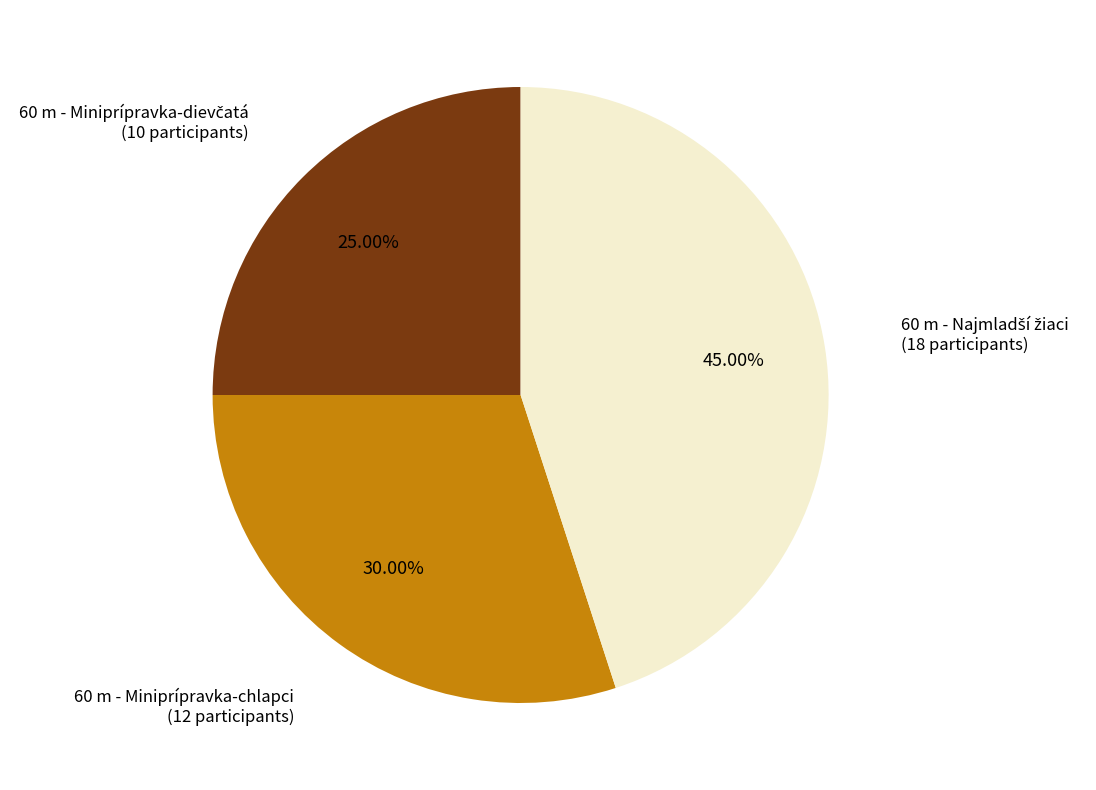

Is there any slice that represents more than half of the pie?

No